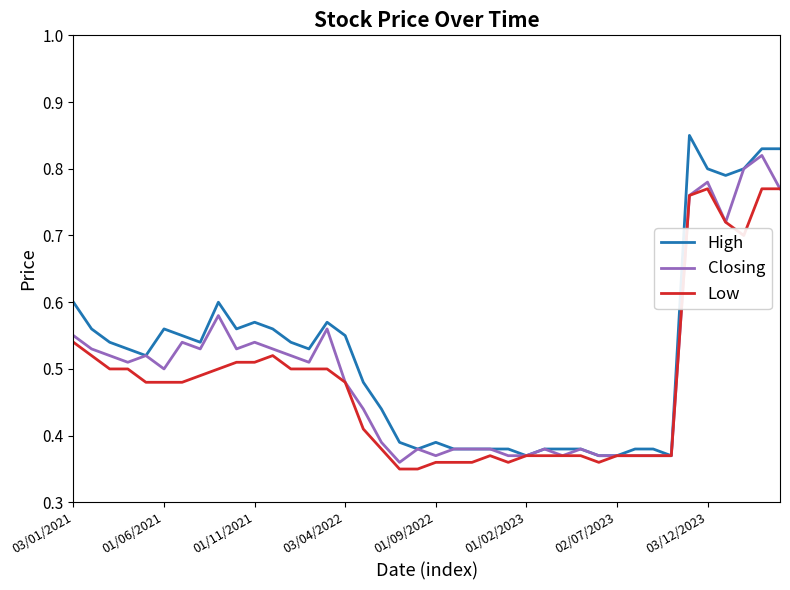

Which series has the largest range (max minus min)?

High